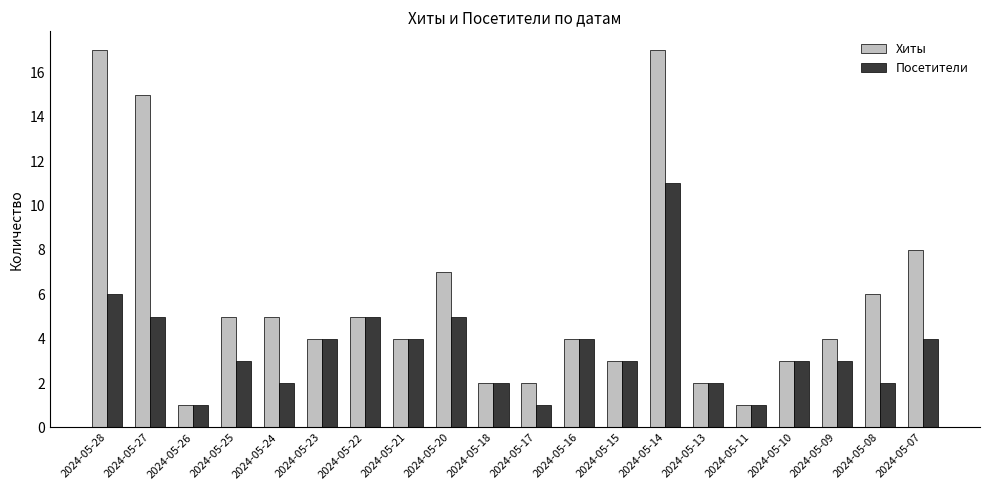

At which label does Посетители first exceed 3?

2024-05-28